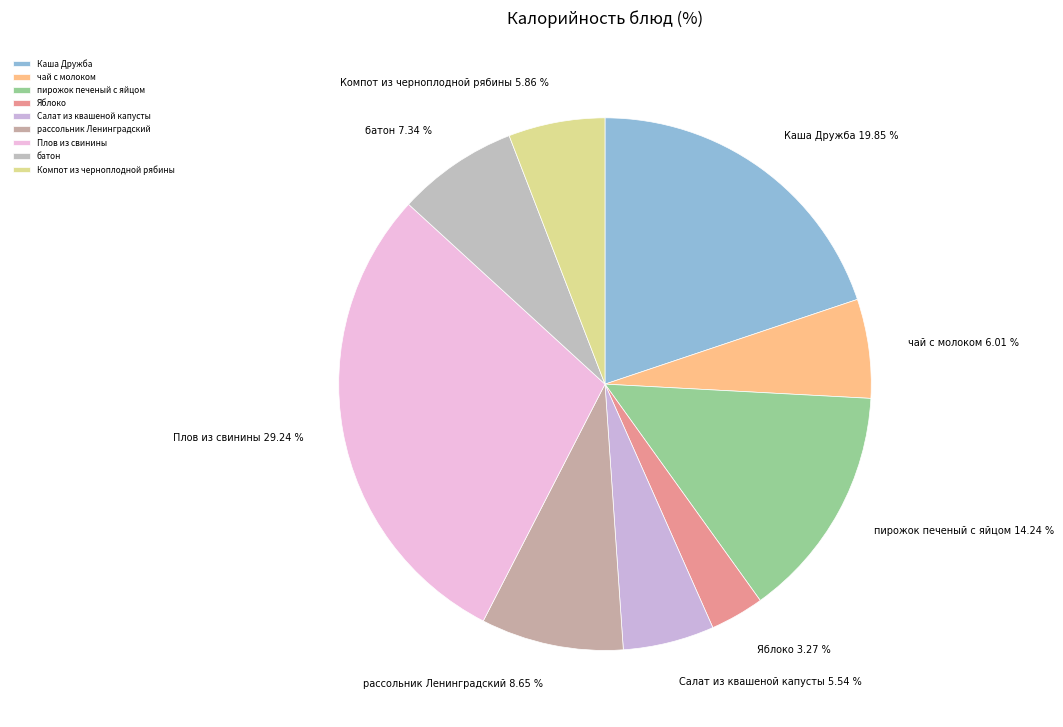

To the nearest percent, what is the difference between the Салат из квашеной капусты and рассольник Ленинградский slice percentages?

3%